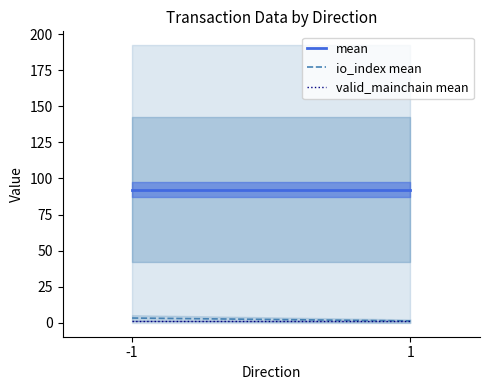

What is the difference between the maximum and minimum values in the io_index mean series?

2.0